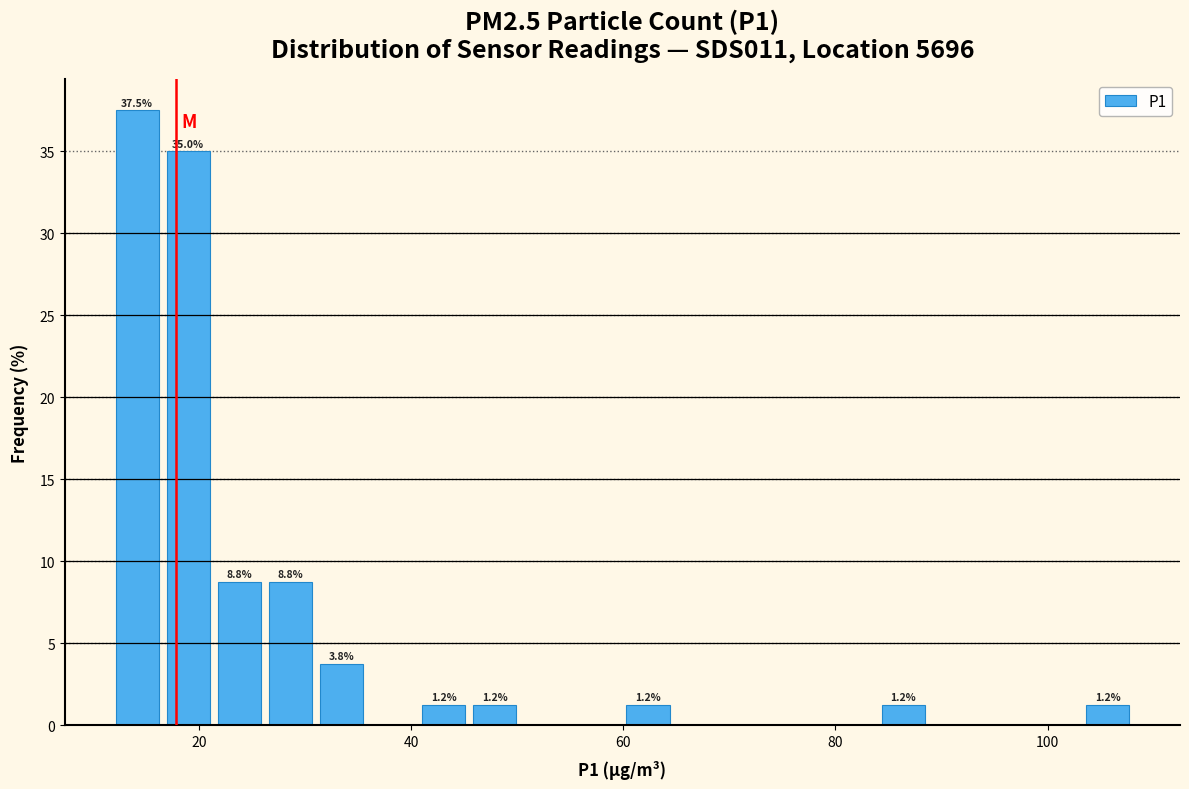

Read against the x-axis, roughly where is the centre of the tallest bar?

14